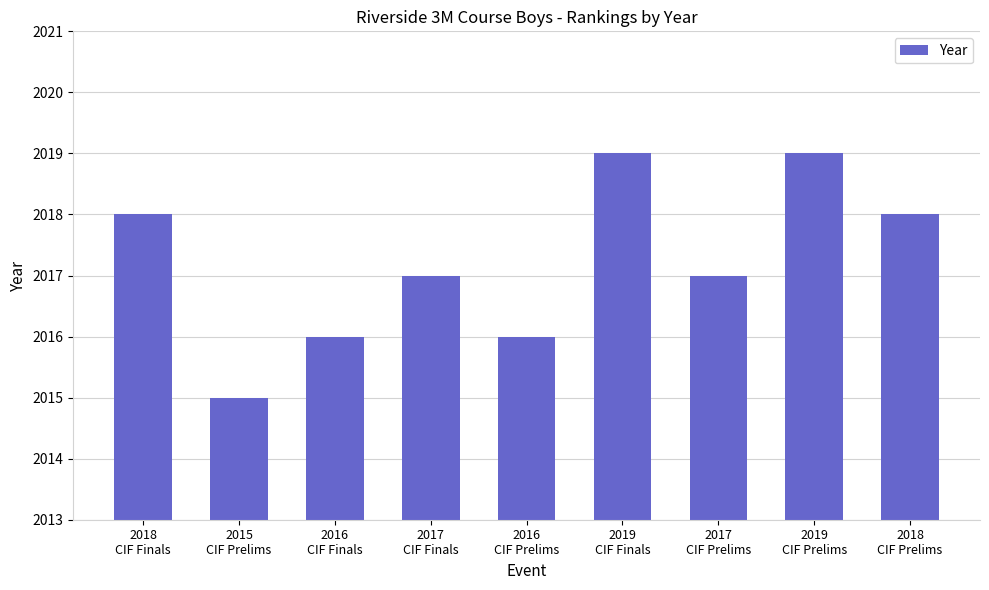

What is the value of the 8th bar from the left?

2019